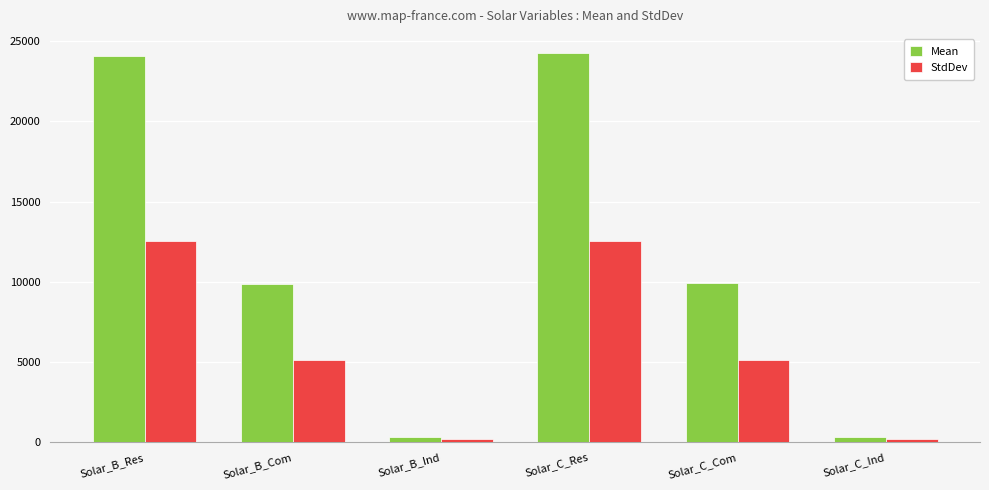

What is the value of the StdDev bar at the 2nd from the left?

5143.9